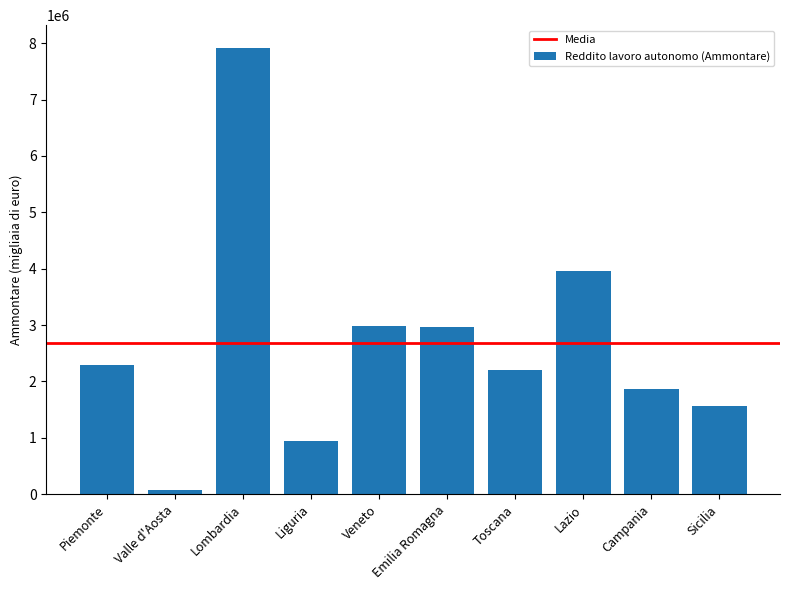

What is the label of the 5th bar from the right?

Emilia Romagna